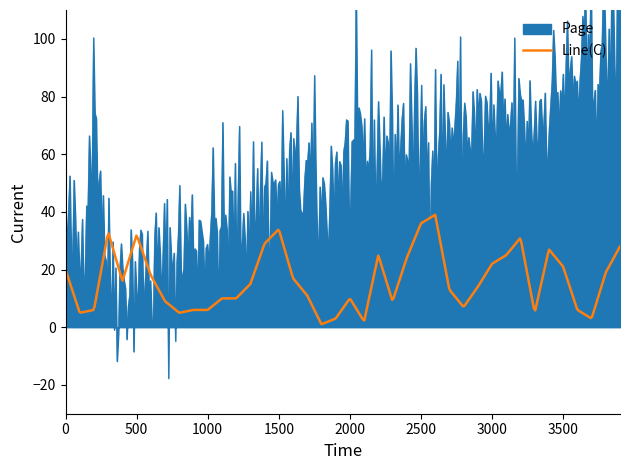

How many values in the Line(C) series are below 15?

20